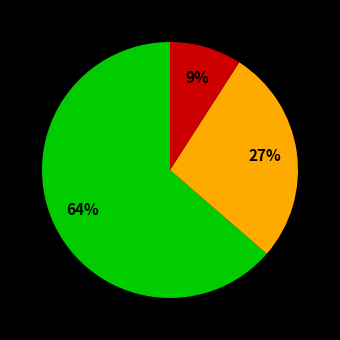

Is there a majority slice in this chart?

Yes